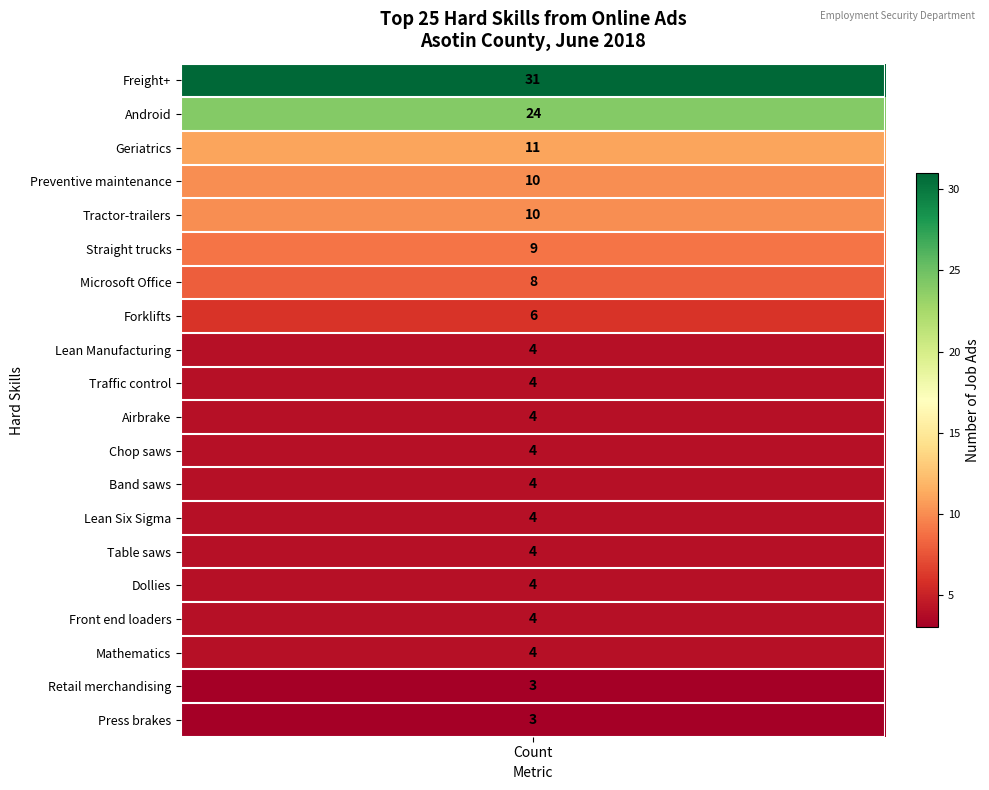

Reading left to right, what are all the values shown in this chart?

values=31	1=24	2=11	3=10	4=10	5=9	6=8	7=6	8=4	9=4	10=4	11=4	12=4	13=4	14=4	15=4	16=4	17=4	18=3	19=3